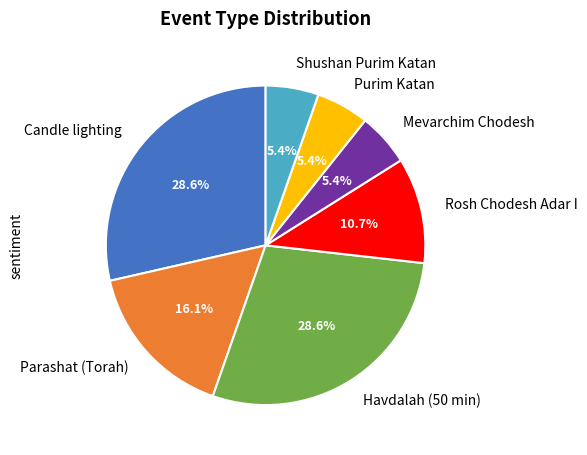

Between Rosh Chodesh Adar I and Shushan Purim Katan, which is larger?

Rosh Chodesh Adar I